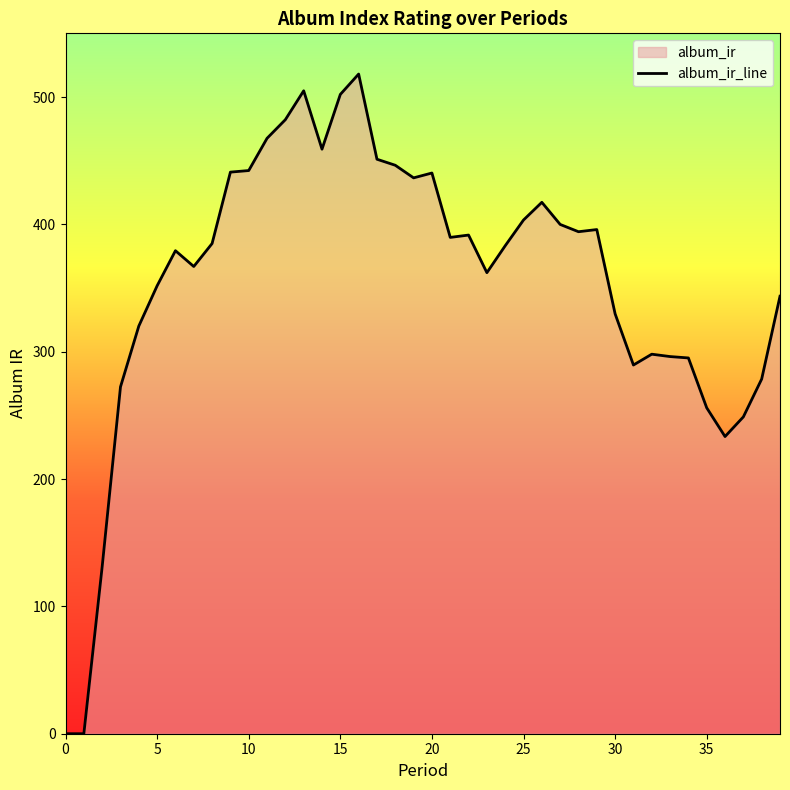

True or false: the data shows 502.0 at 15.

True